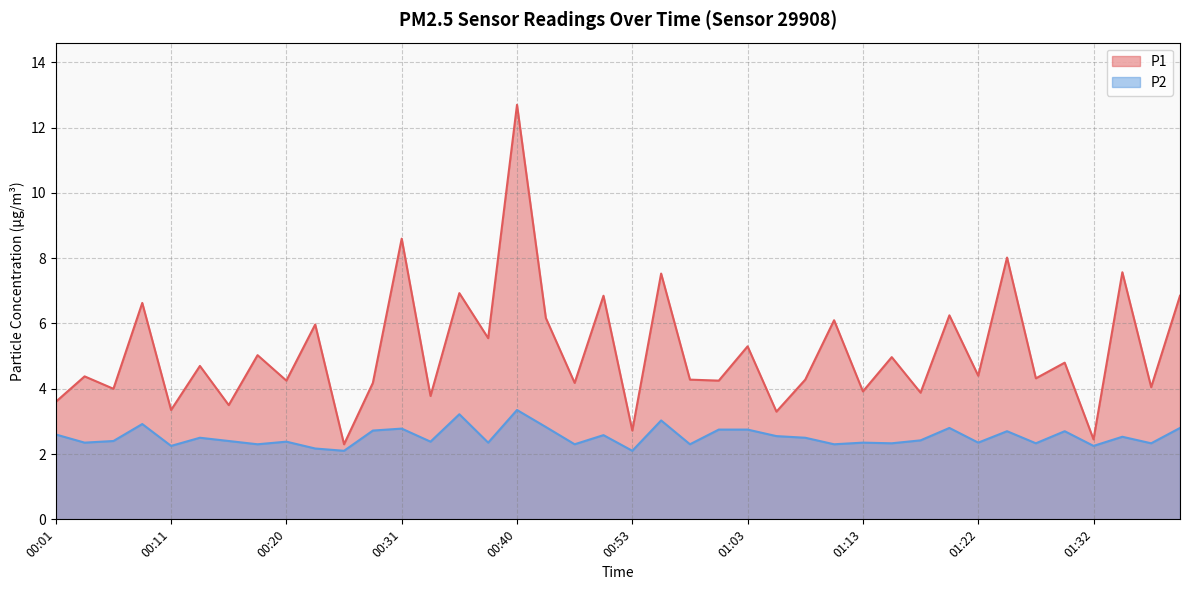

At which label is P1 closest to 7?

00:35